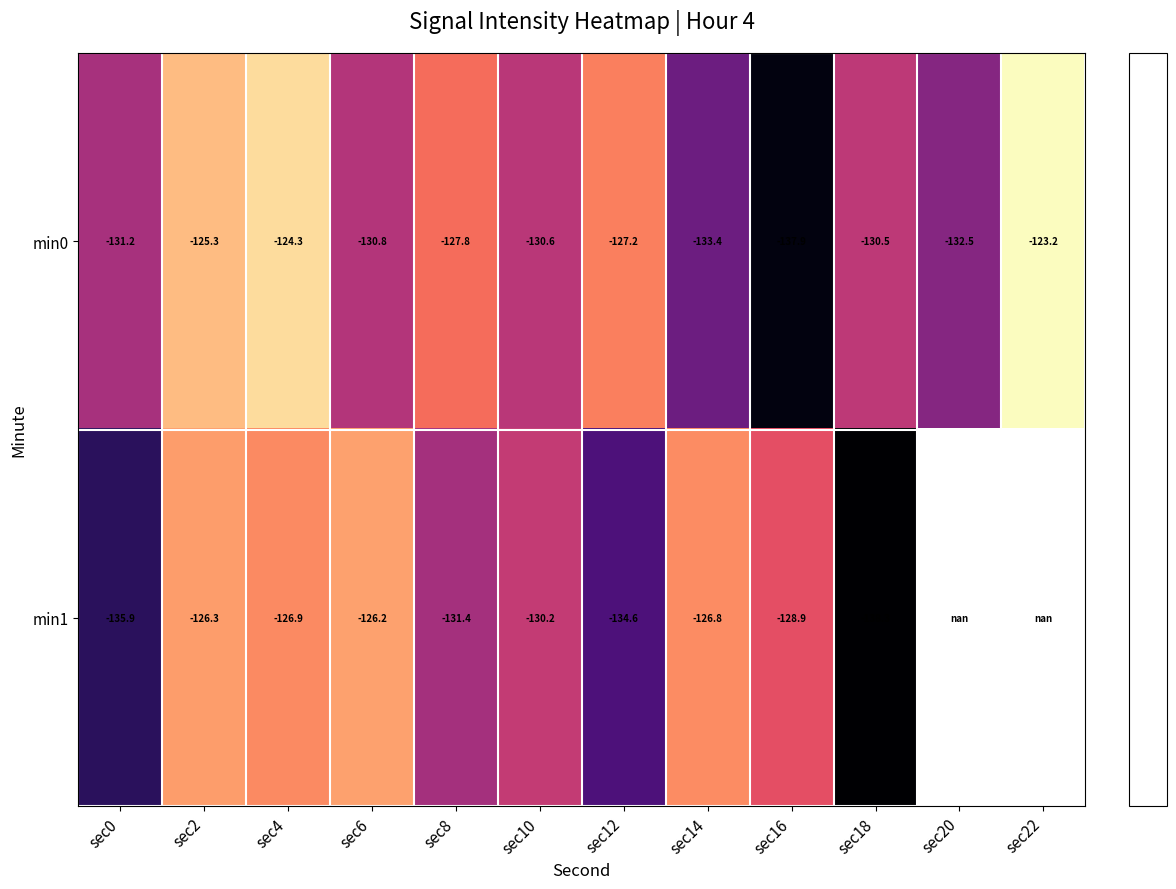

Count the number of categories in the chart.

12